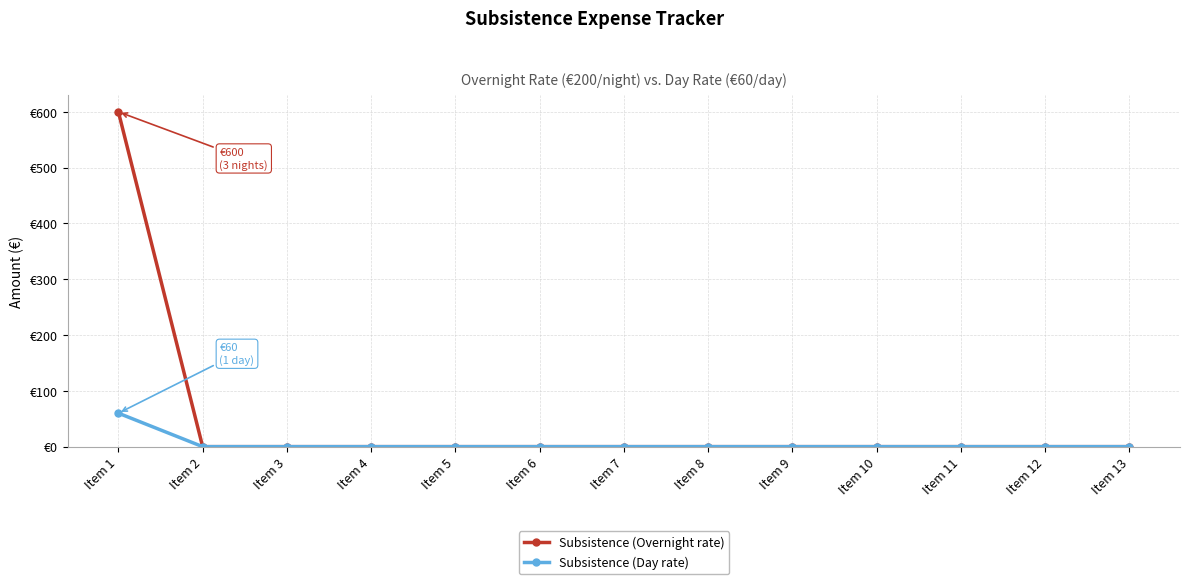

What are all the series names shown in the legend?

Subsistence (Overnight rate), Subsistence (Day rate)